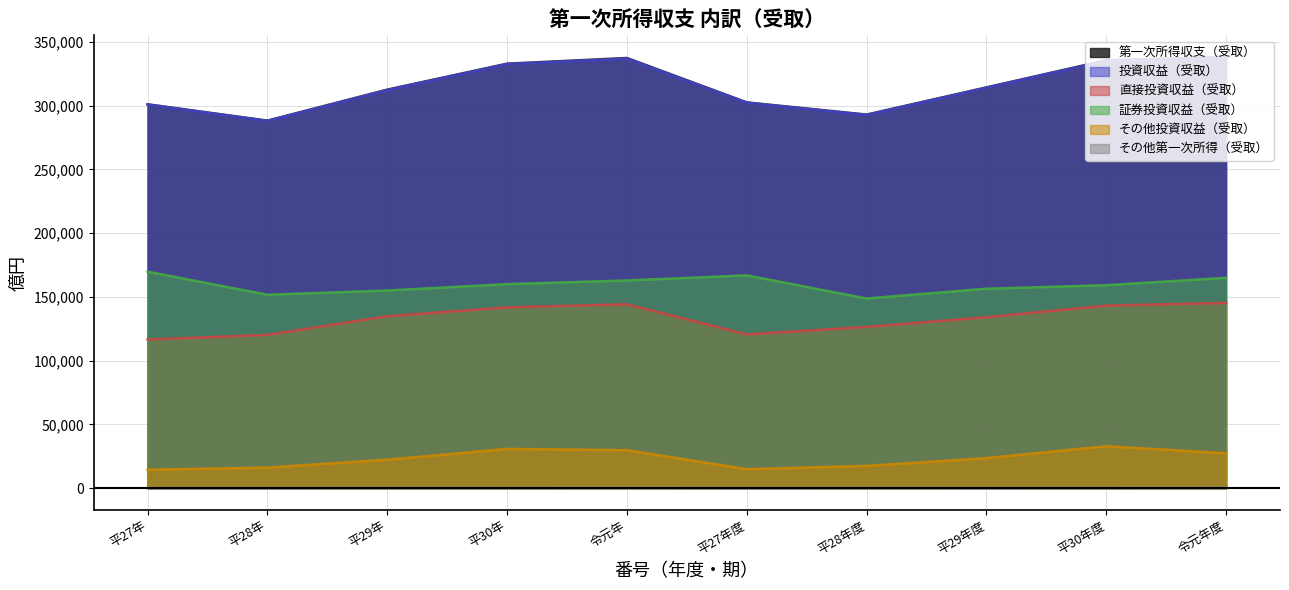

What is the spread (max minus min) of values at 令元年度?

337858